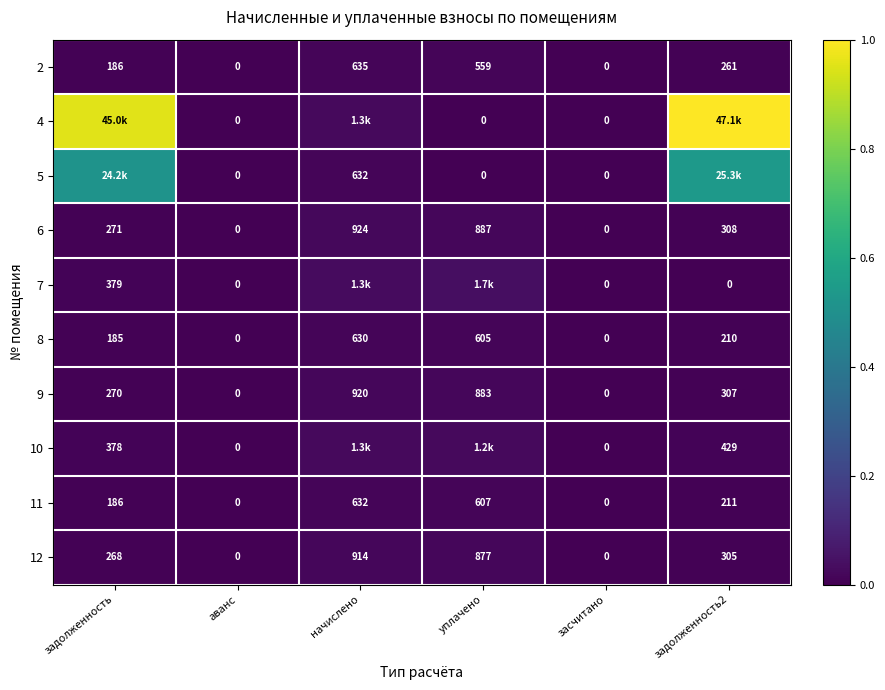

At which category is the sum across all series the highest?

задолженность2